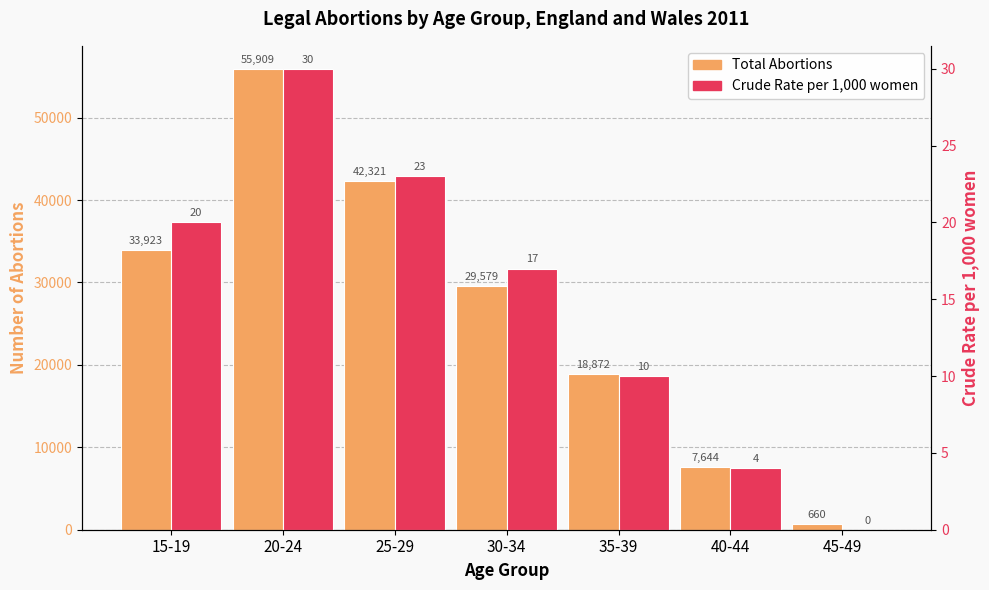

What are all the series names shown in the legend?

Total Abortions, Crude Rate per 1,000 women